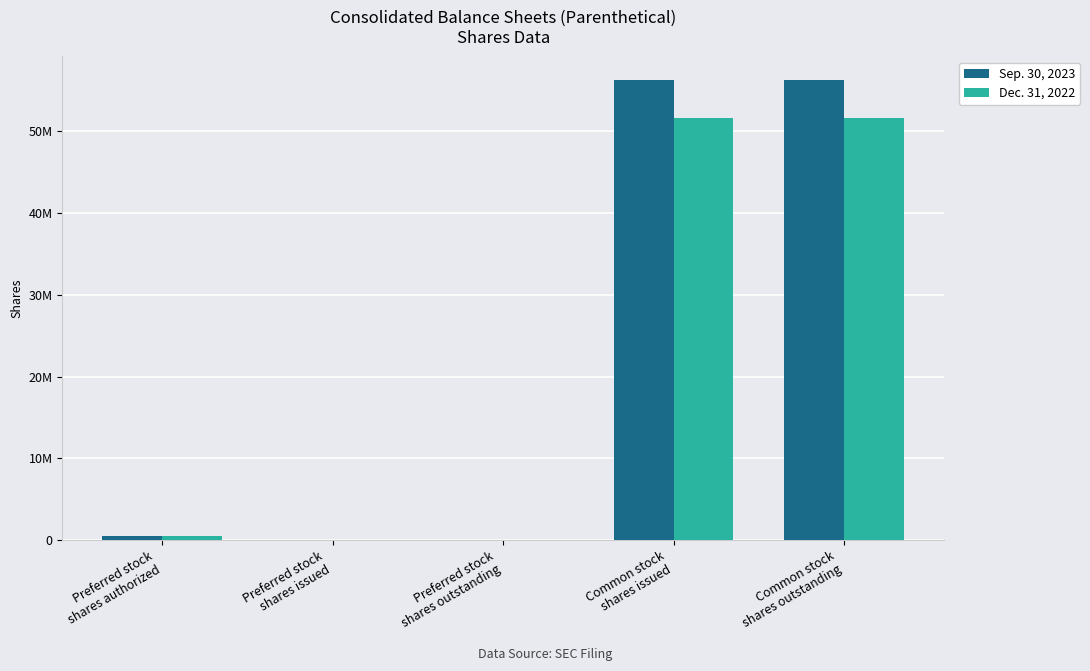

True or false: Sep. 30, 2023 has a value of -36275813 at Preferred stock
shares issued.

False